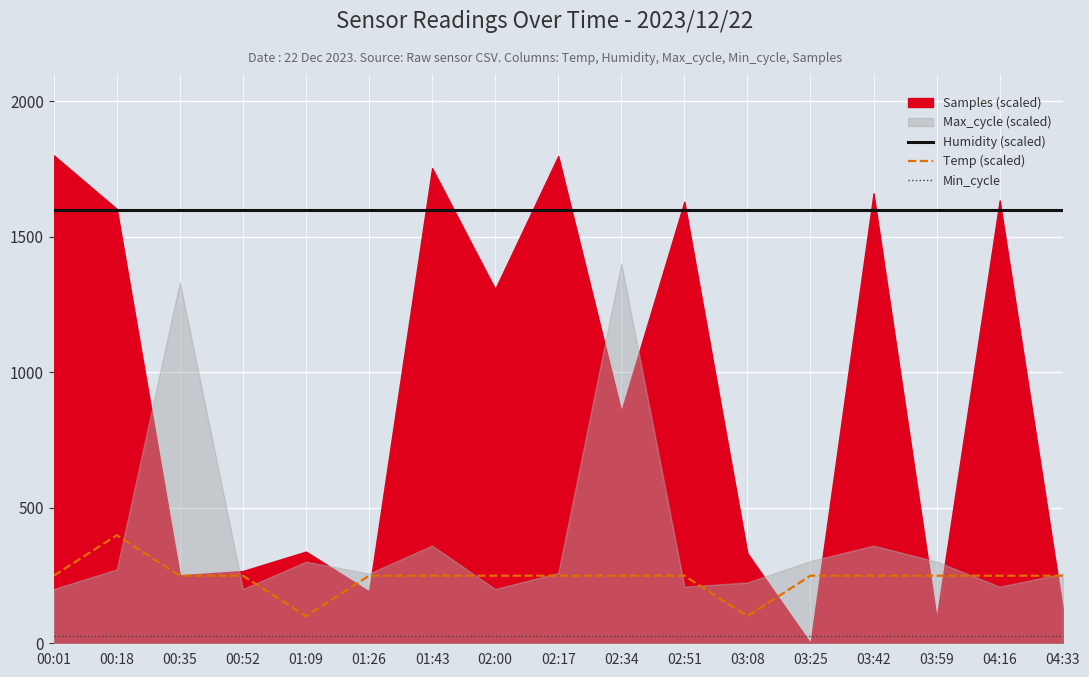

What is the value of the Humidity (scaled) point at the 13th from the left?

1600.0